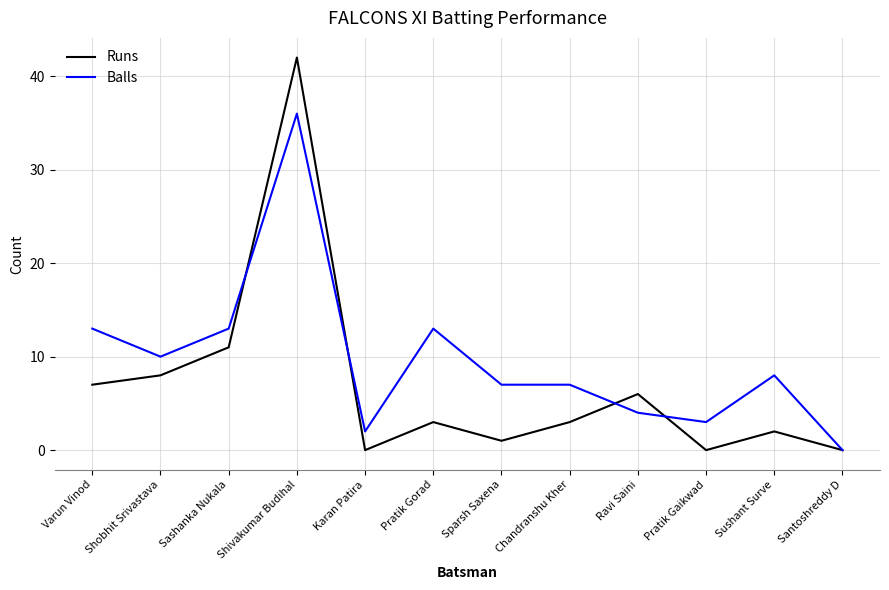

What is the total value across all series at Ravi Saini?

10